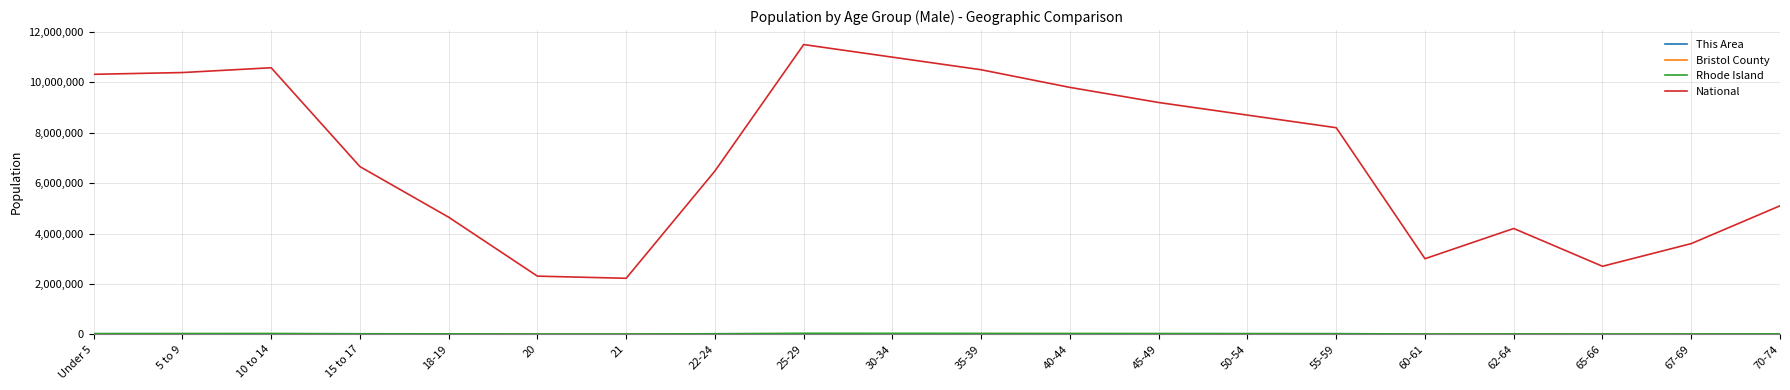

What is the maximum value shown in the chart?

11500000